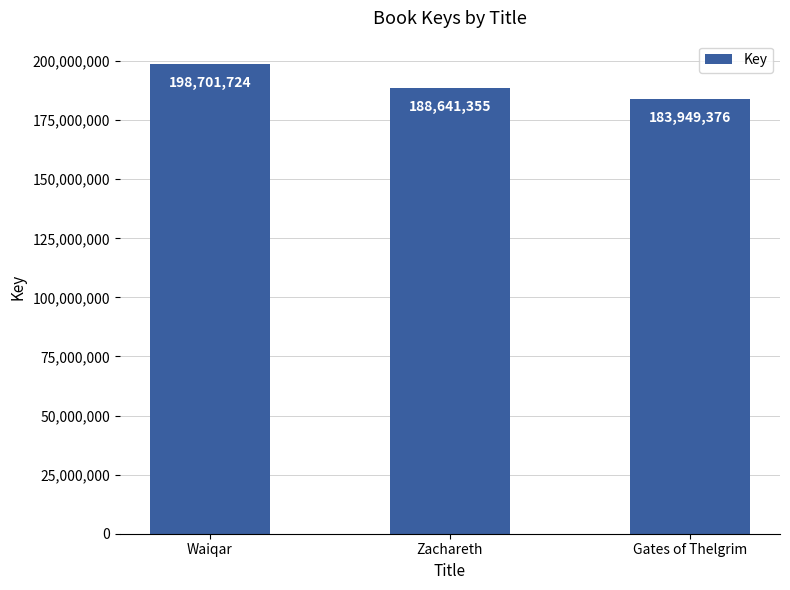

What is the smallest value displayed?

183949376